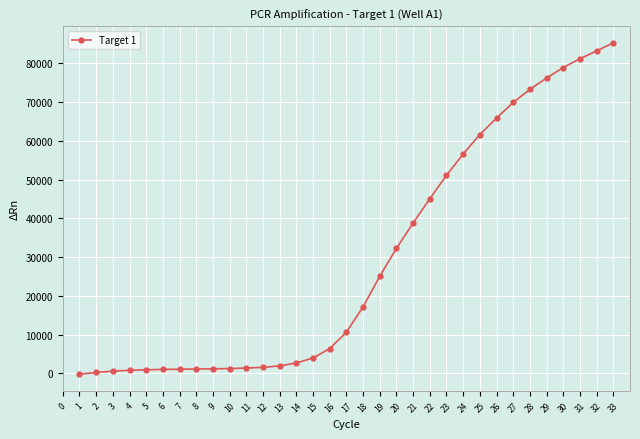

Which category has the highest value across all series?

33